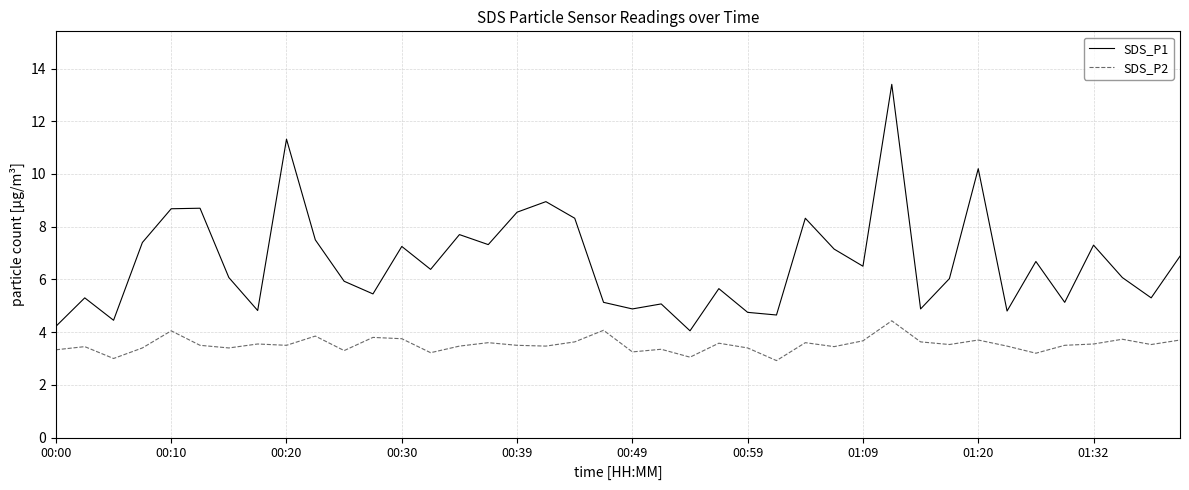

What is the average value of the SDS_P1 series?

6.7